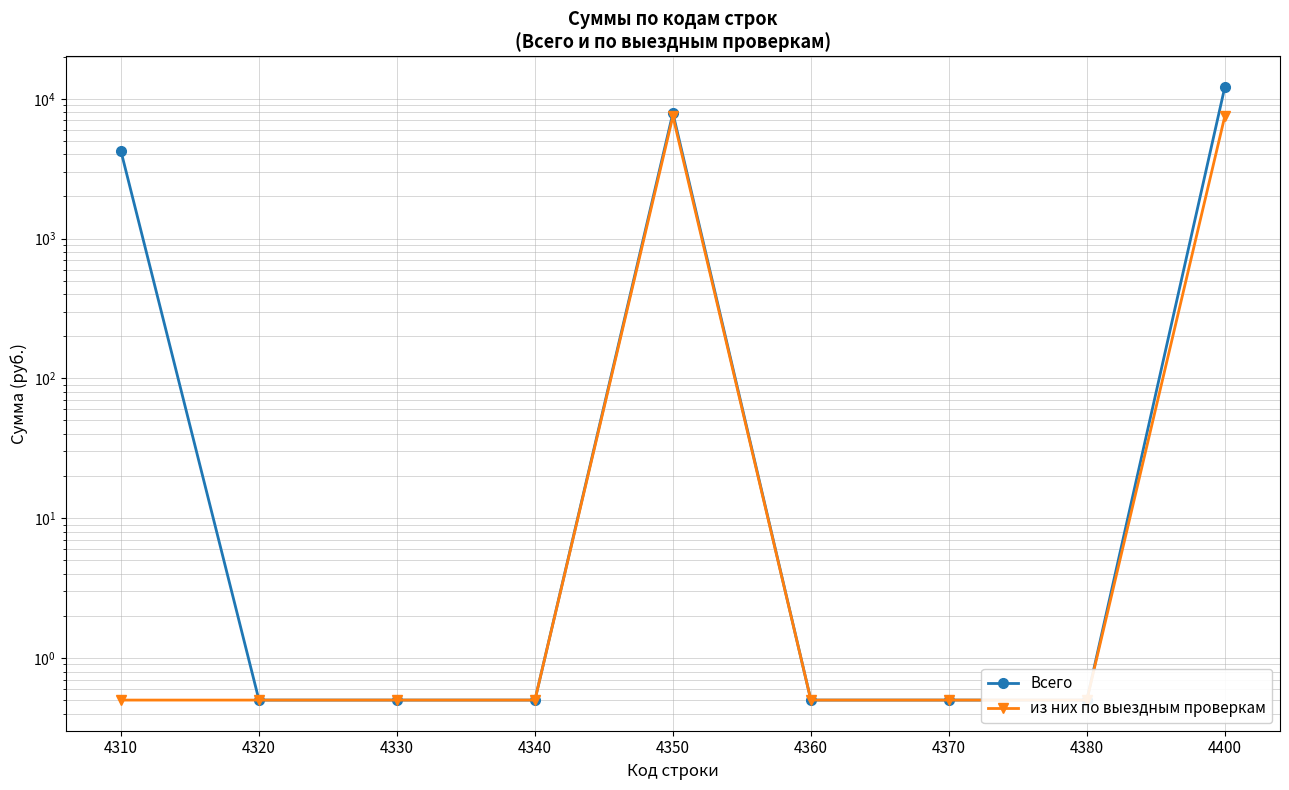

What is the average value of the из них по выездным проверкам series?

1667.7